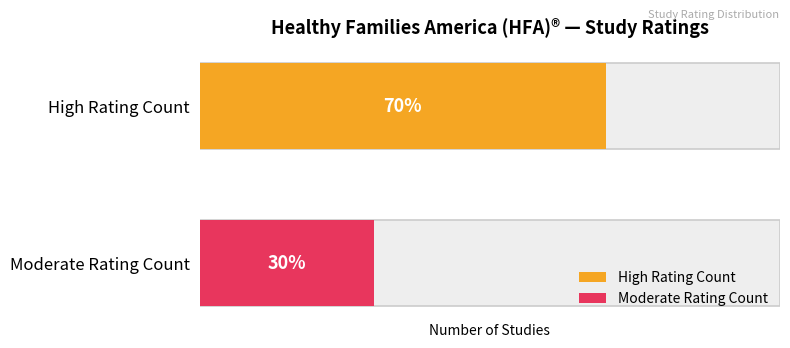

What is the difference between the second highest and second lowest values in the Moderate series?

1